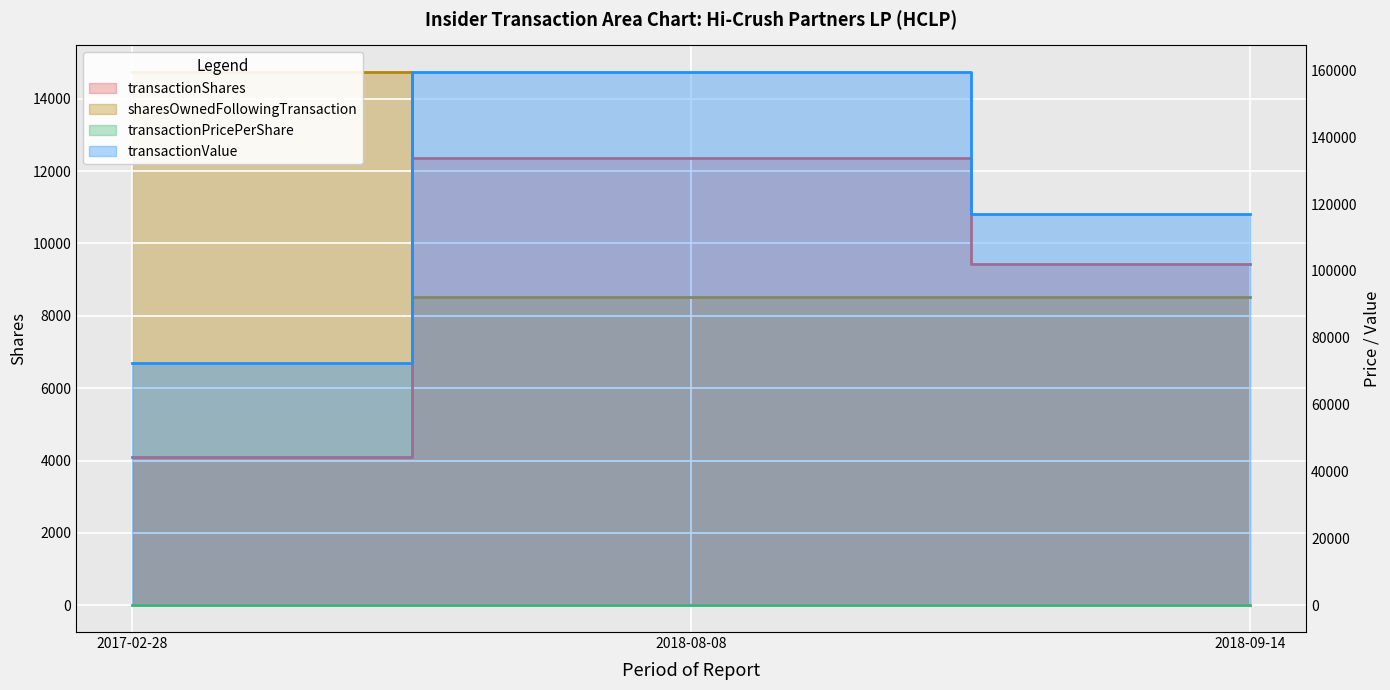

The value of transactionValue at 2018-09-14 is 58923.4. True or false?

False